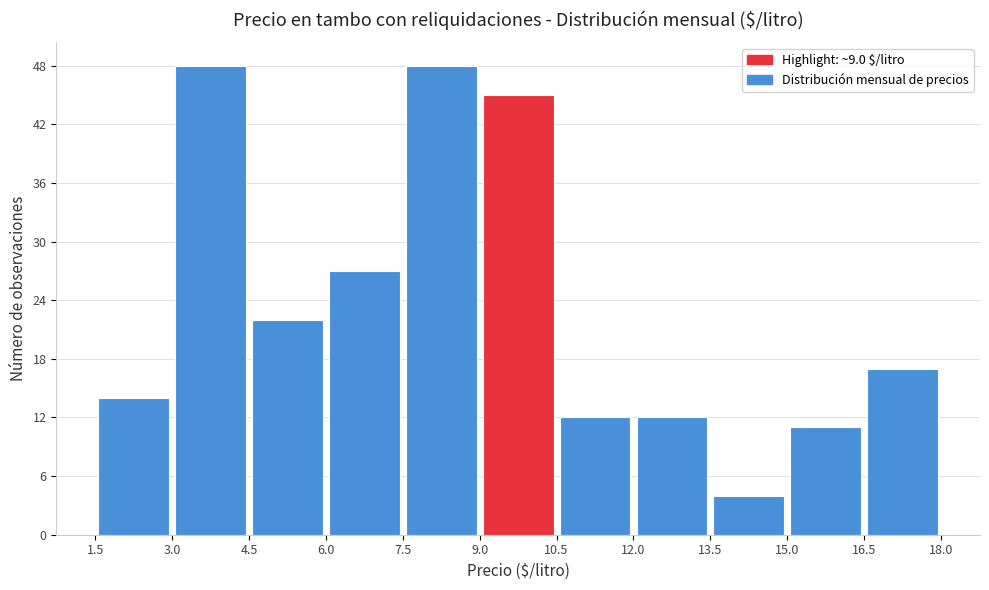

Reading left to right, list every bar in this chart as the range it spans on the x-axis followed by its height. The values are not printed on the chart, so give them approximately, as read against the axis.

1.5 to 3.0: 14
3.0 to 4.5: 48
4.5 to 6.0: 22
6.0 to 7.5: 27
7.5 to 9.0: 48
9.0 to 10.5: 45
10.5 to 12.0: 12
12.0 to 13.5: 12
13.5 to 15.0: 4
15.0 to 16.5: 11
16.5 to 18.0: 17